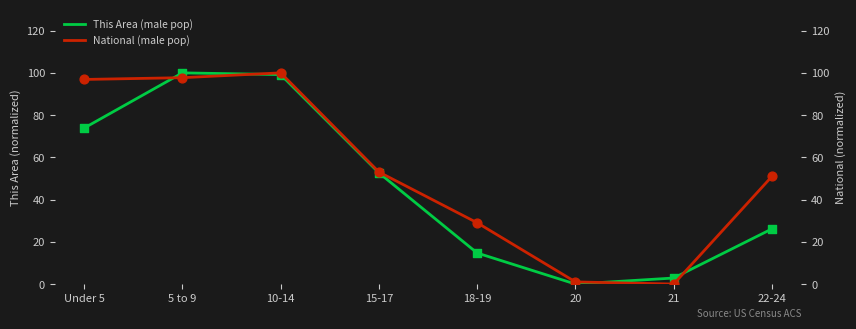

Which series contains the highest Y value?

This Area (male pop)